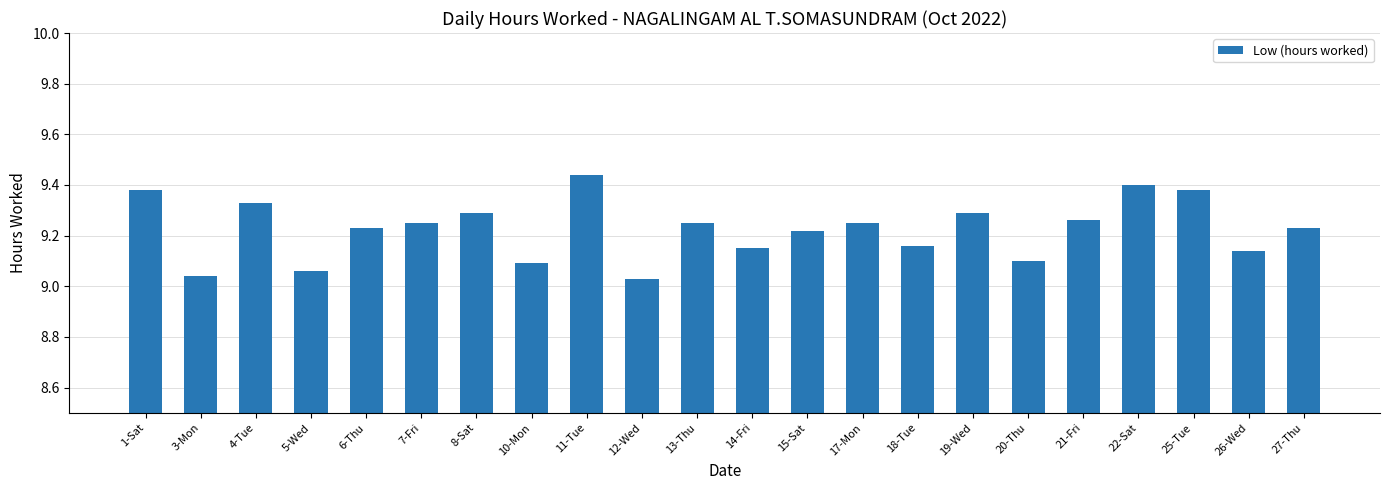

What is the label of the 10th bar from the right?

15-Sat